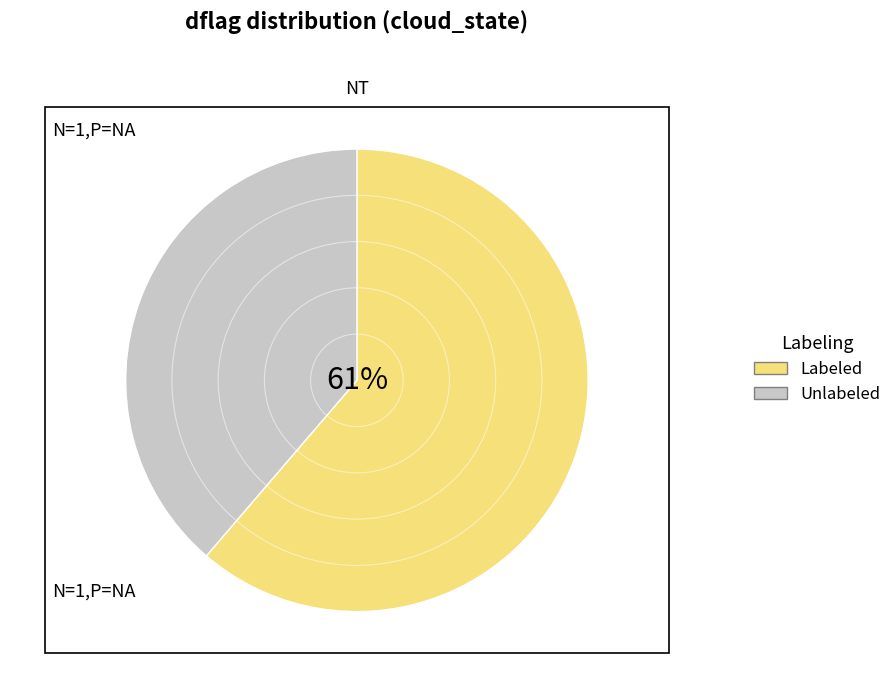

How much of the chart is everything except other?

100.0%